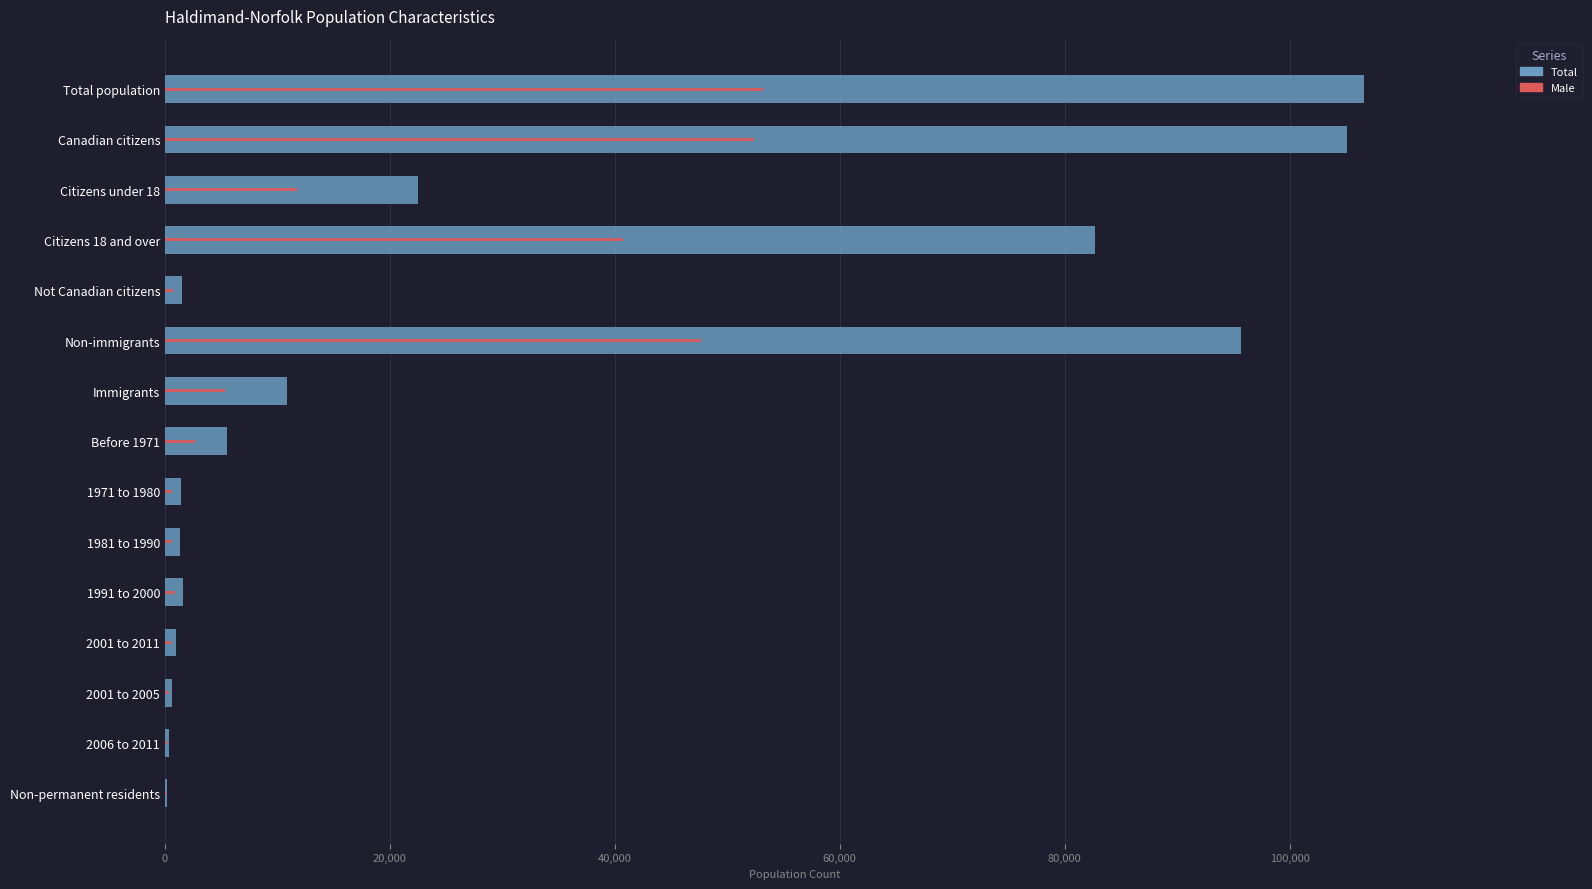

What is the total value across all series at 2001 to 2011?

1495